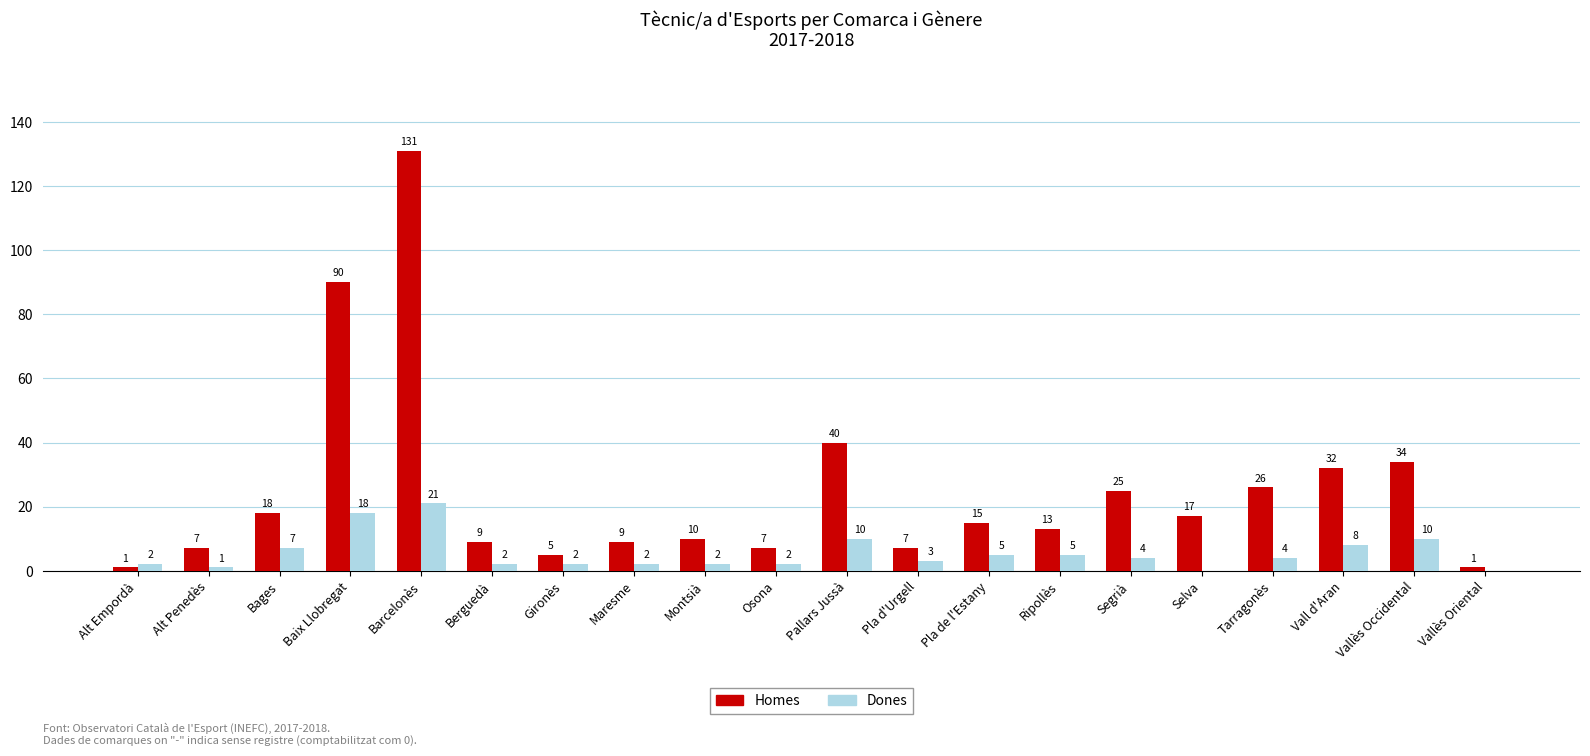

Are the bars horizontal?

No